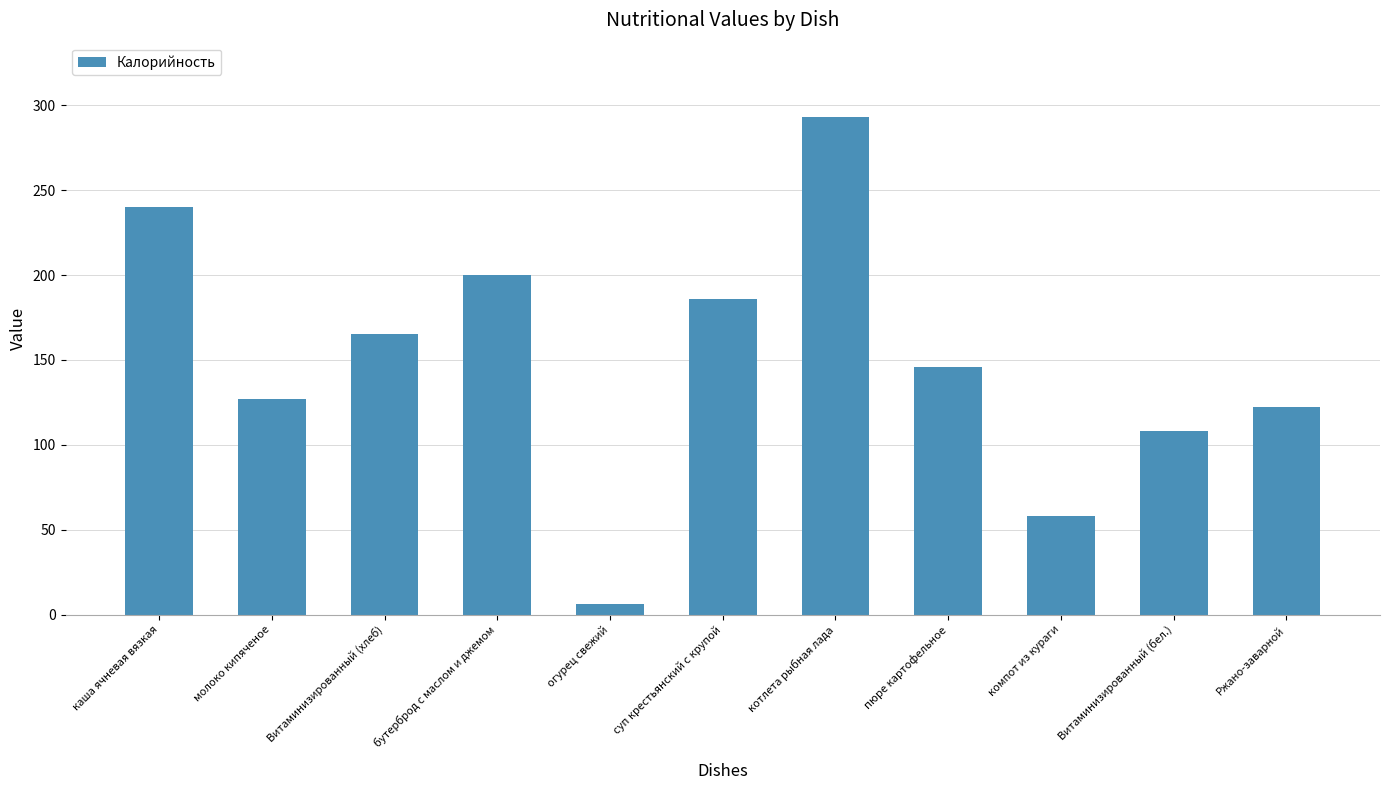

What is the difference between the maximum and minimum values?

287